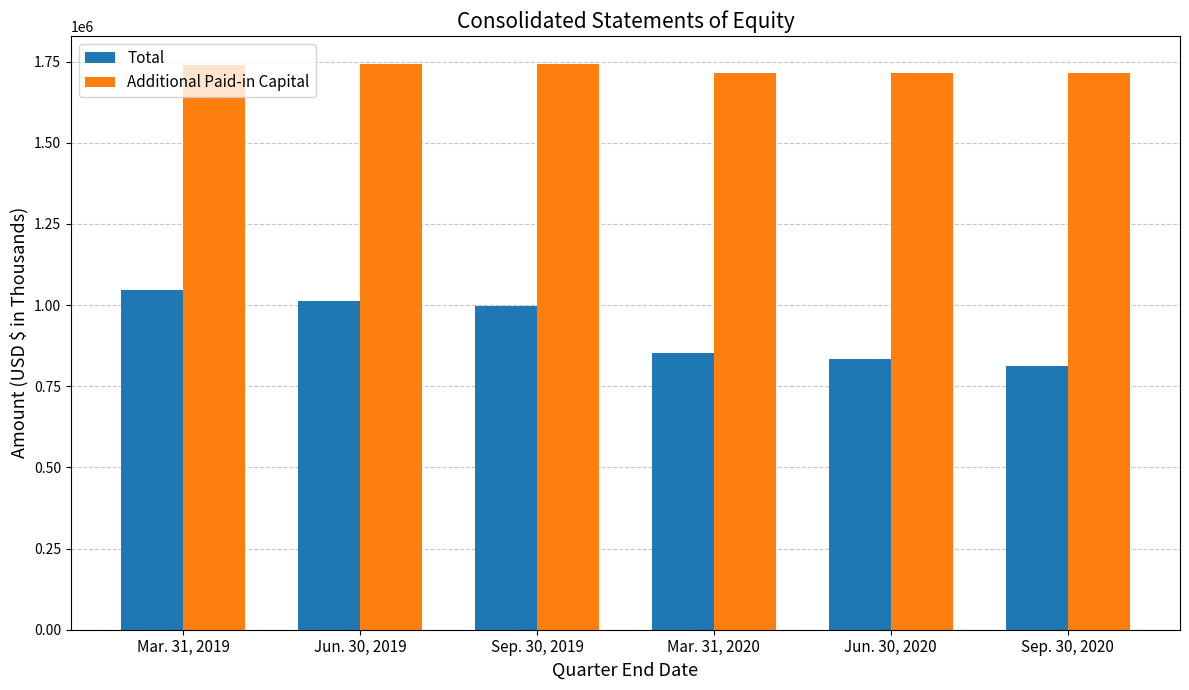

Where does the Total series first go above 998035?

Mar. 31, 2019